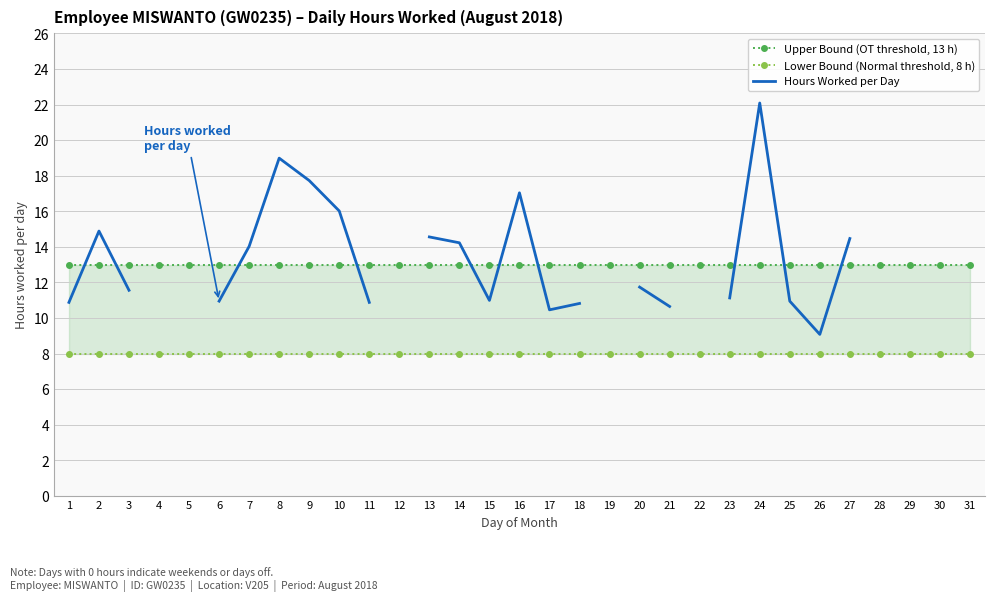

Is the value of Upper Bound (OT threshold, 13 h) at 22 greater than the value of Hours Worked per Day at 7?

No